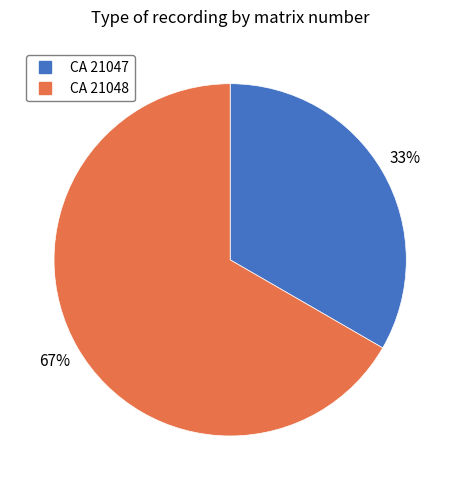

Which category has the smallest portion of the pie?

CA 21047